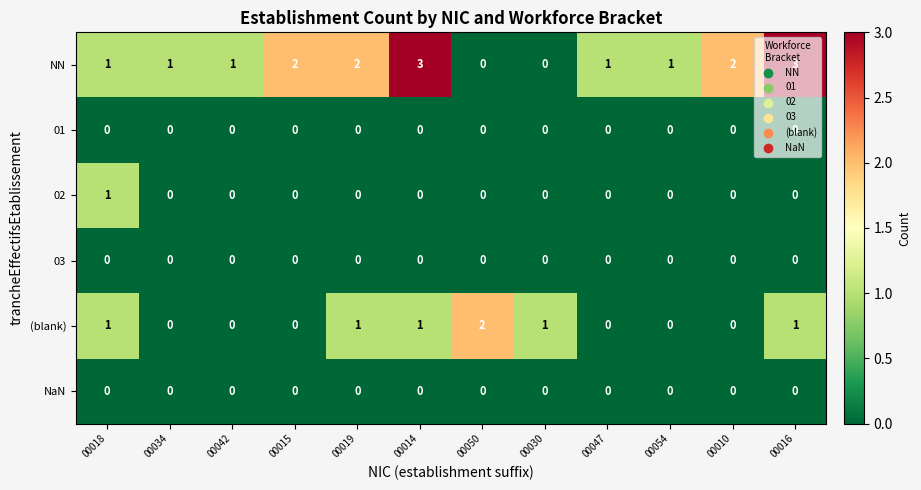

At how many categories does at least one series exceed 0?

12